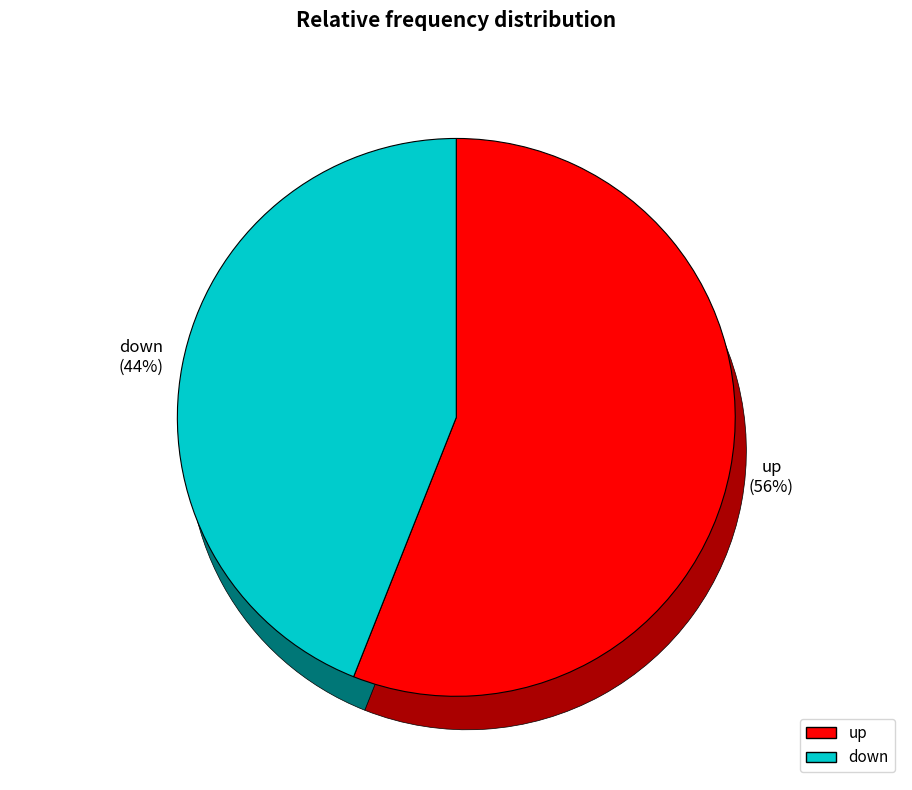

The up slice represents 45% of the pie. True or false?

False